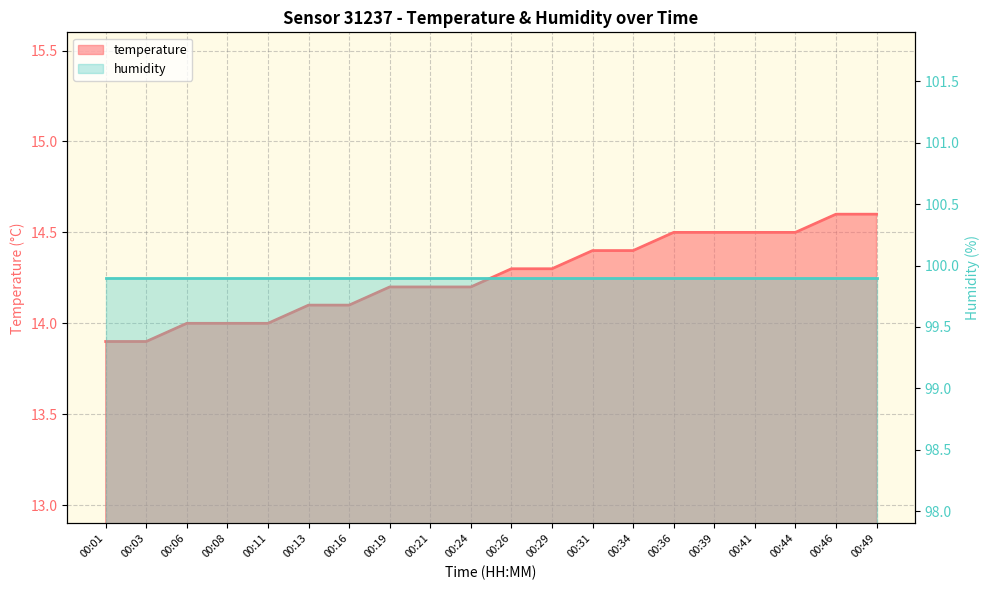

Reading left to right, extract all data points from this chart.

00:01=13.9	00:03=13.9	00:06=14.0	00:08=14.0	00:11=14.0	00:13=14.1	00:16=14.1	00:19=14.2	00:21=14.2	00:24=14.2	00:26=14.3	00:29=14.3	00:31=14.4	00:34=14.4	00:36=14.5	00:39=14.5	00:41=14.5	00:44=14.5	00:46=14.6	00:49=14.6